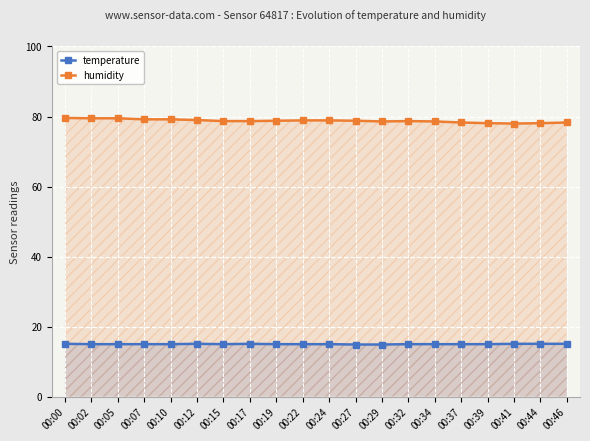

List the series in order of their overall mean, lowest first.

temperature, humidity